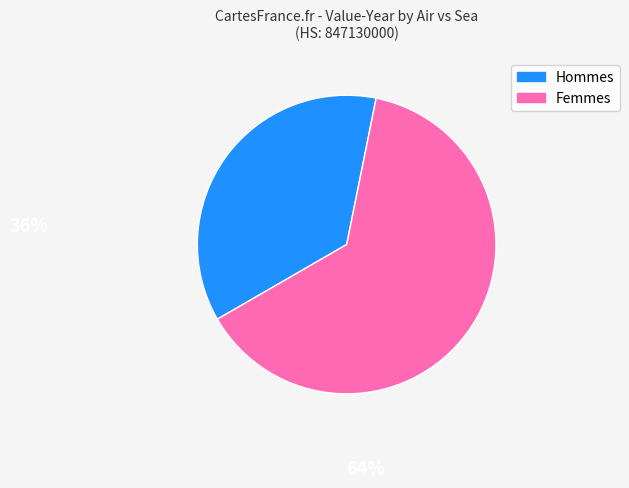

Is the sum of Femmes and Hommes greater than half?

Yes